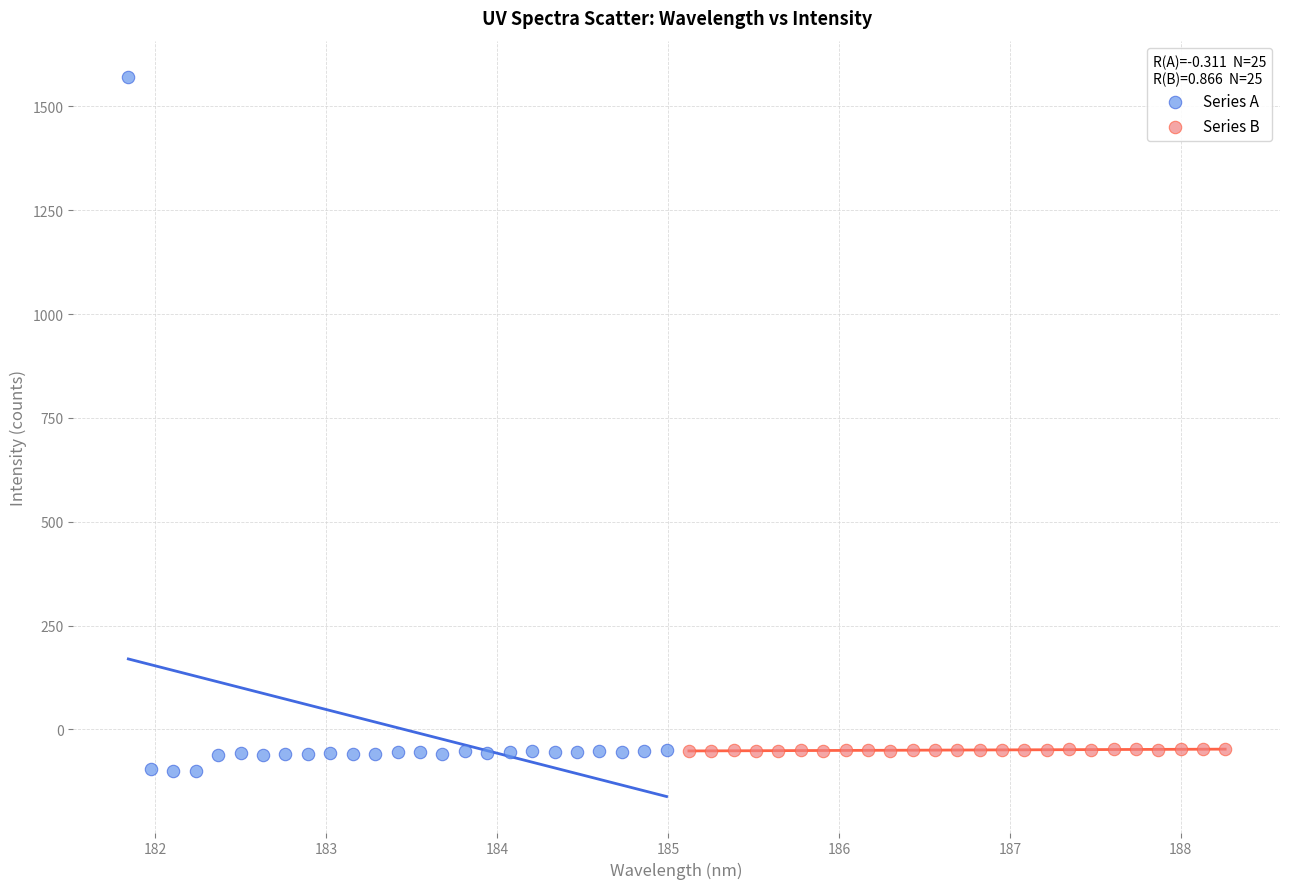

Which series has the widest spread of Y values?

Series A